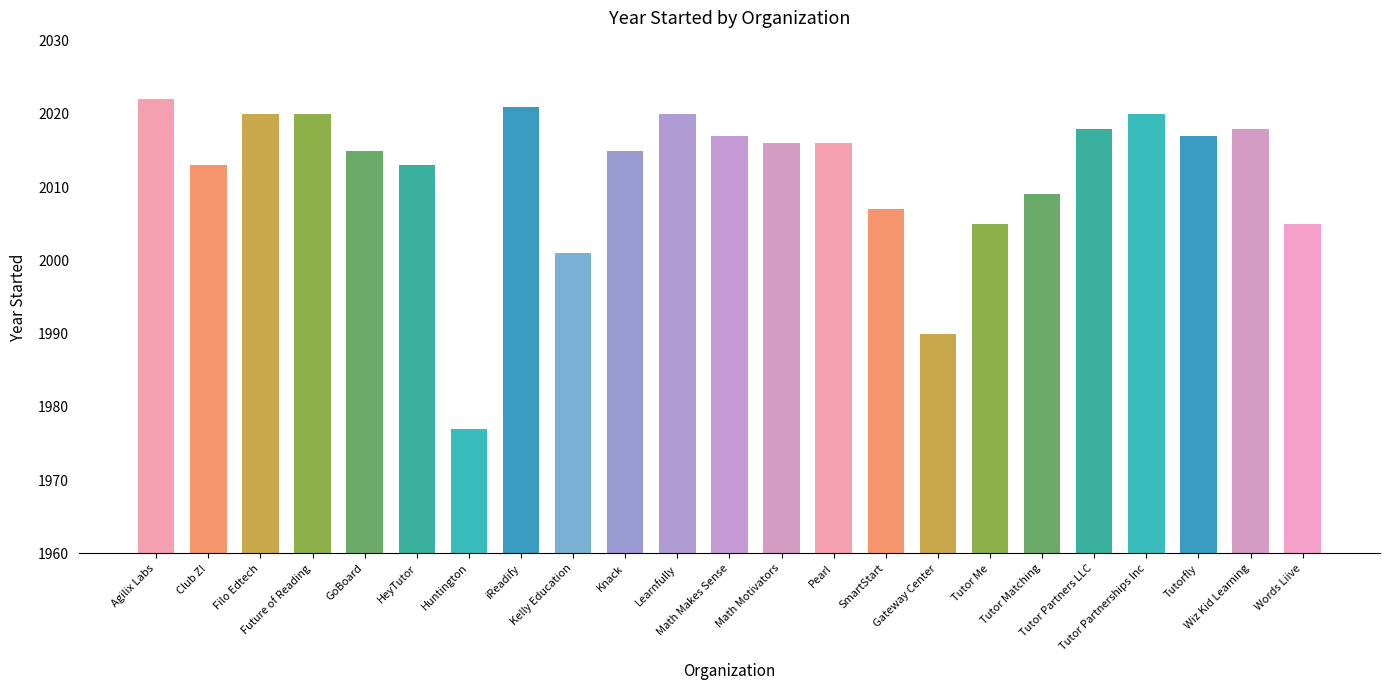

Reading left to right, extract all data points from this chart.

2022	2013	2020	2020	2015	2013	1977	2021	2001	2015	2020	2017	2016	2016	2007	1990	2005	2009	2018	2020	2017	2018	2005